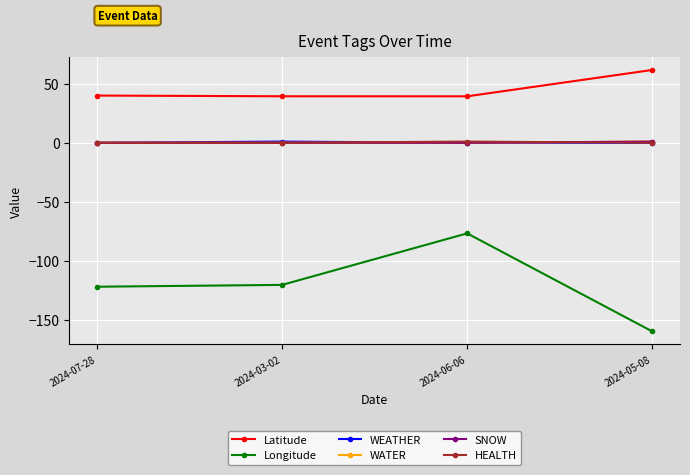

List the labels in order of SNOW value, smallest first.

2024-07-28, 2024-03-02, 2024-06-06, 2024-05-08